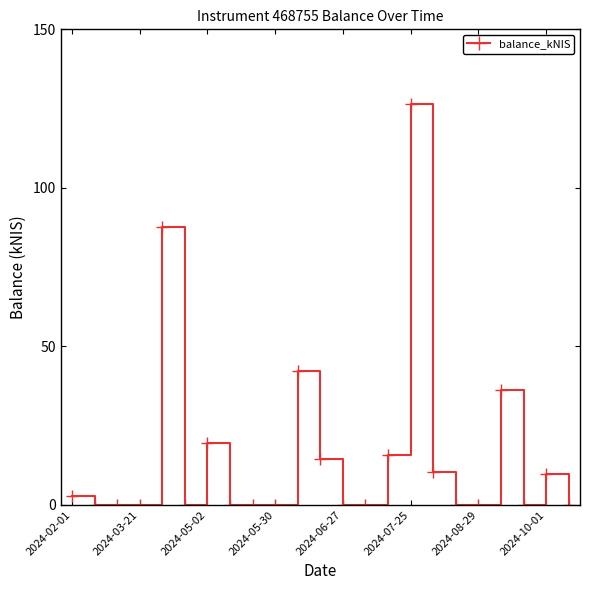

Reading left to right, extract all data points from this chart.

2.9	0.0	0.0	0.0	87.7	0.0	19.6	0.0	0.0	0.0	42.4	14.6	0.0	0.0	15.8	126.4	10.3	0.0	0.0	36.2	0.0	9.6	0.0